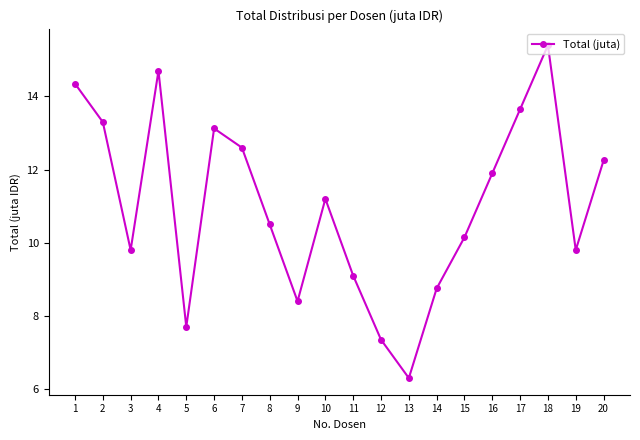

What is the difference between the values at 15 and 1?

4.2